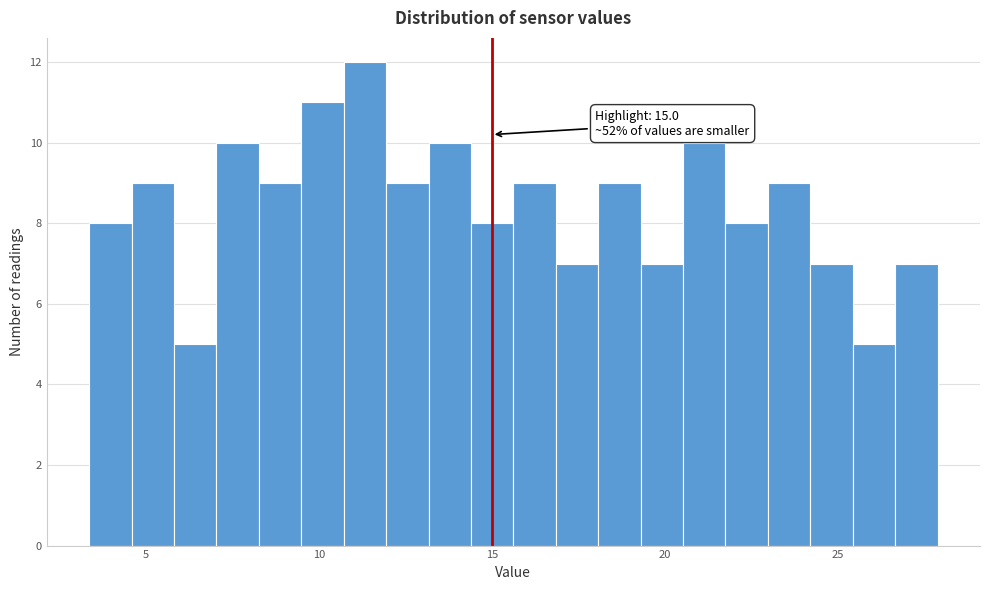

Around what value on the x-axis is the tallest bar? Give the approximate position of its centre, as read against the axis.

11.5